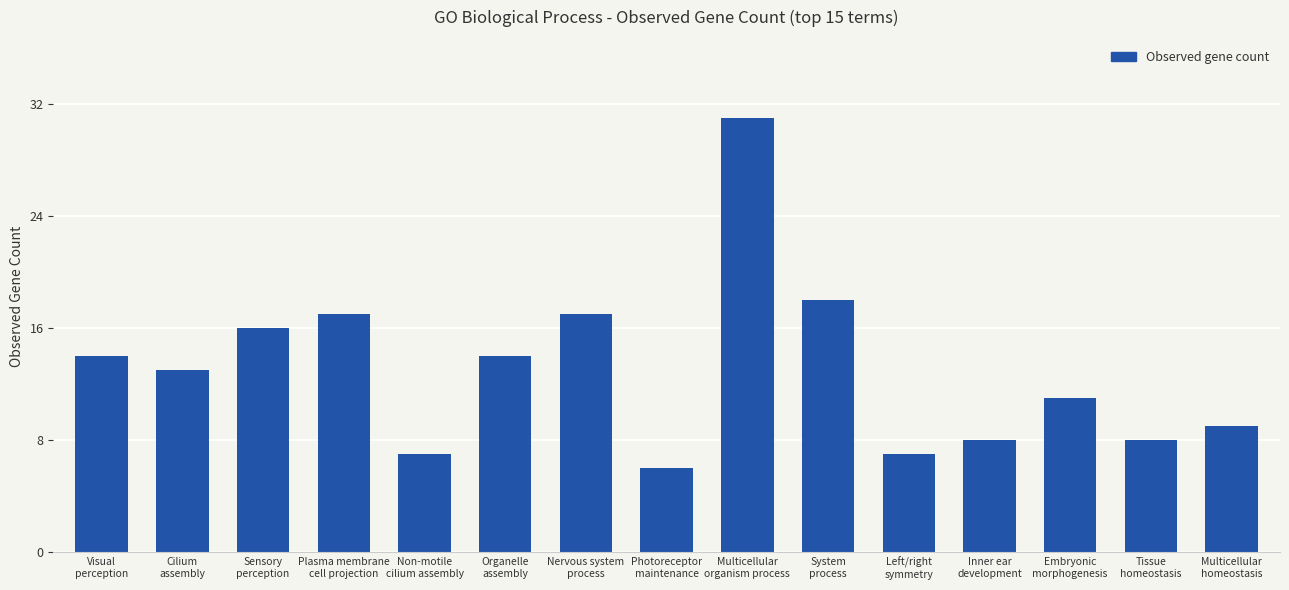

What is the sum of all values?

196